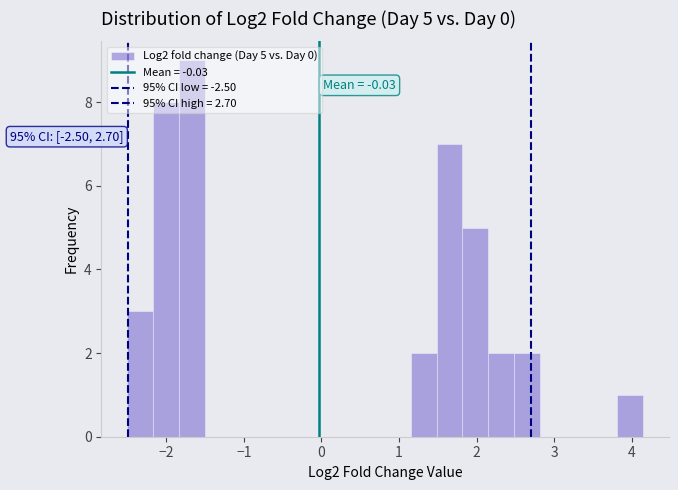

Read against the x-axis, roughly where is the centre of the tallest bar?

-1.7